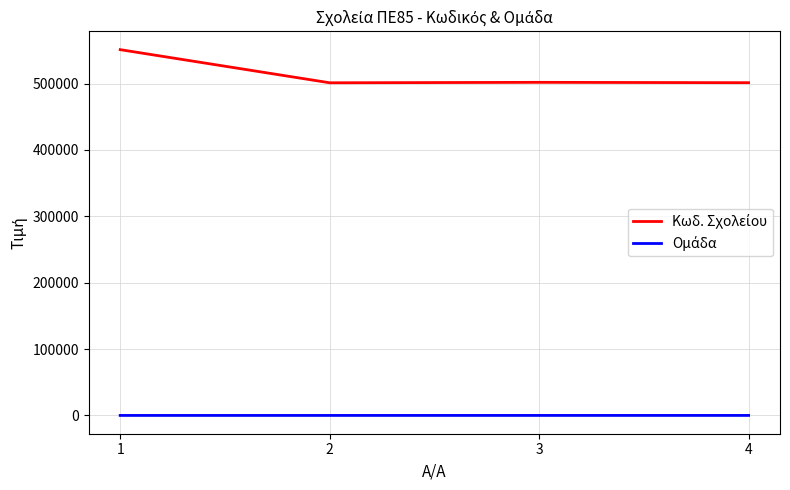

Rank the series at 2 from highest to lowest value.

Κωδ. Σχολείου, Ομάδα